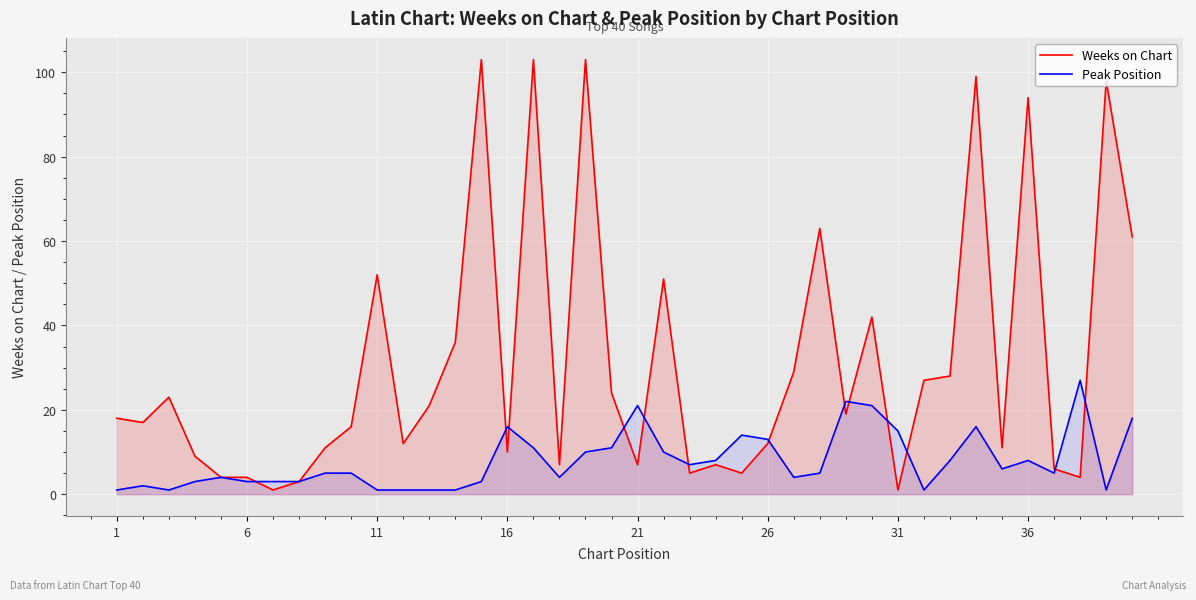

How many data points in Weeks on Chart are above 18?

19